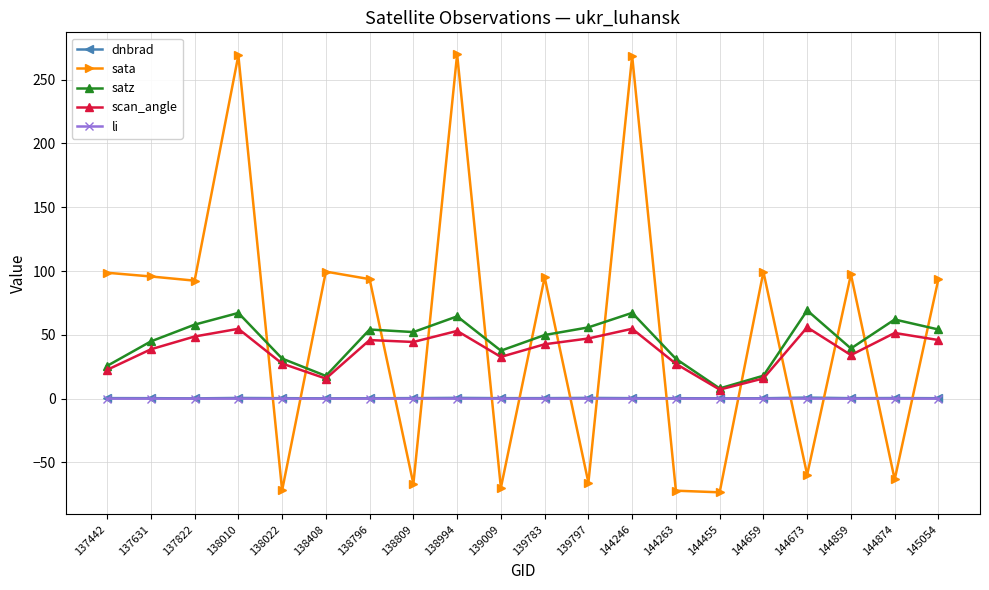

At which category does scan_angle reach its first local valley?

138408